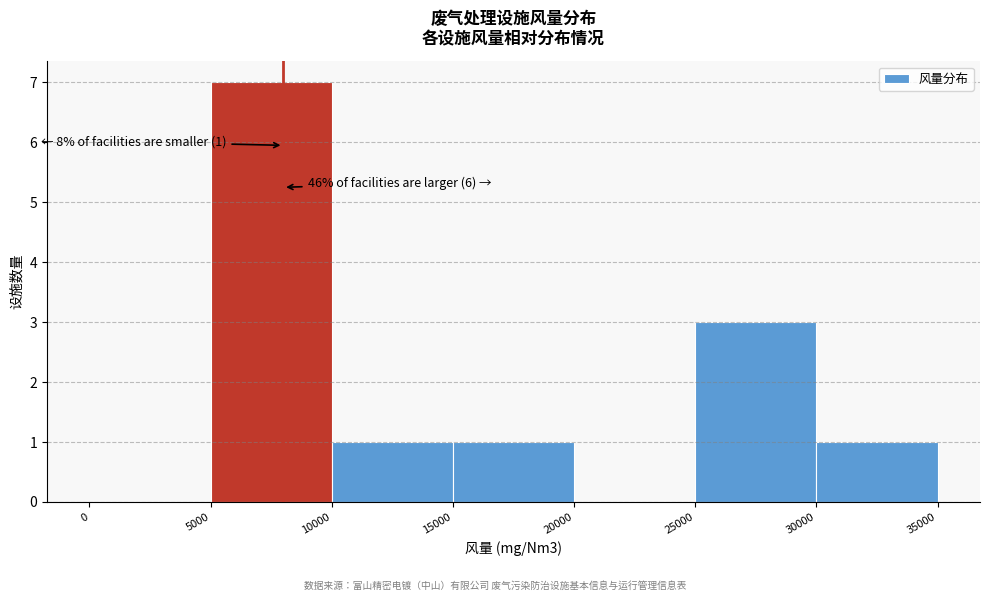

Over which range of the x-axis is the bar tallest?

5000 to 10000